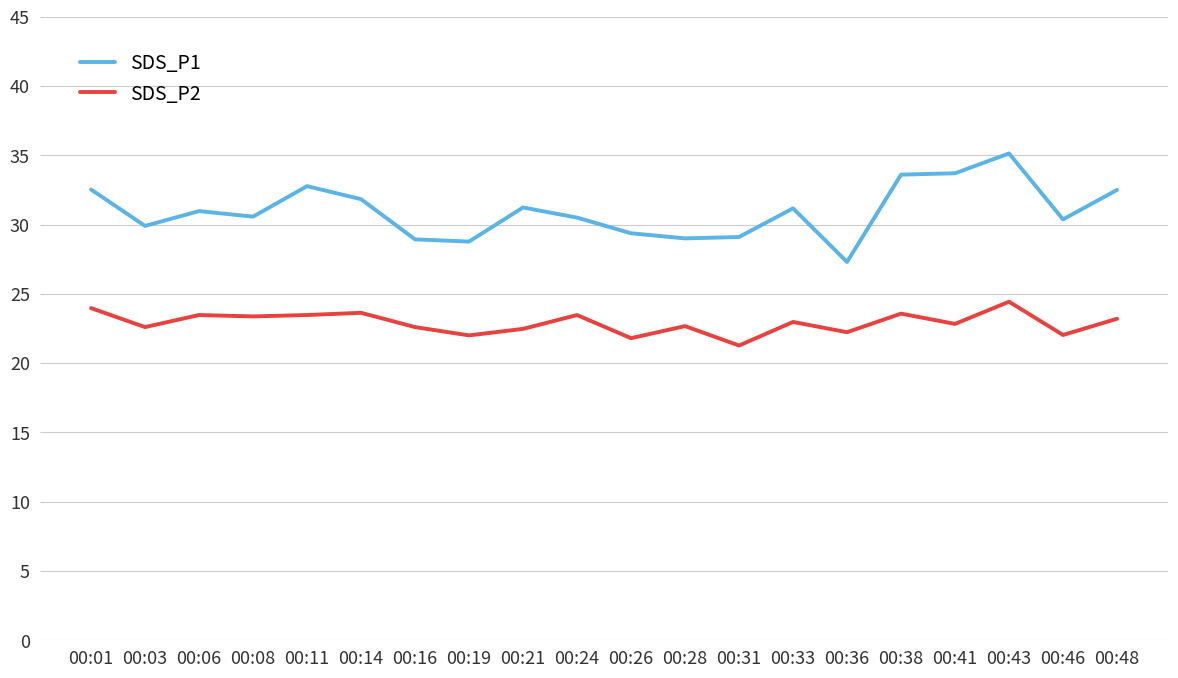

True or false: SDS_P1 has a value of 29.4 at 00:26.

True